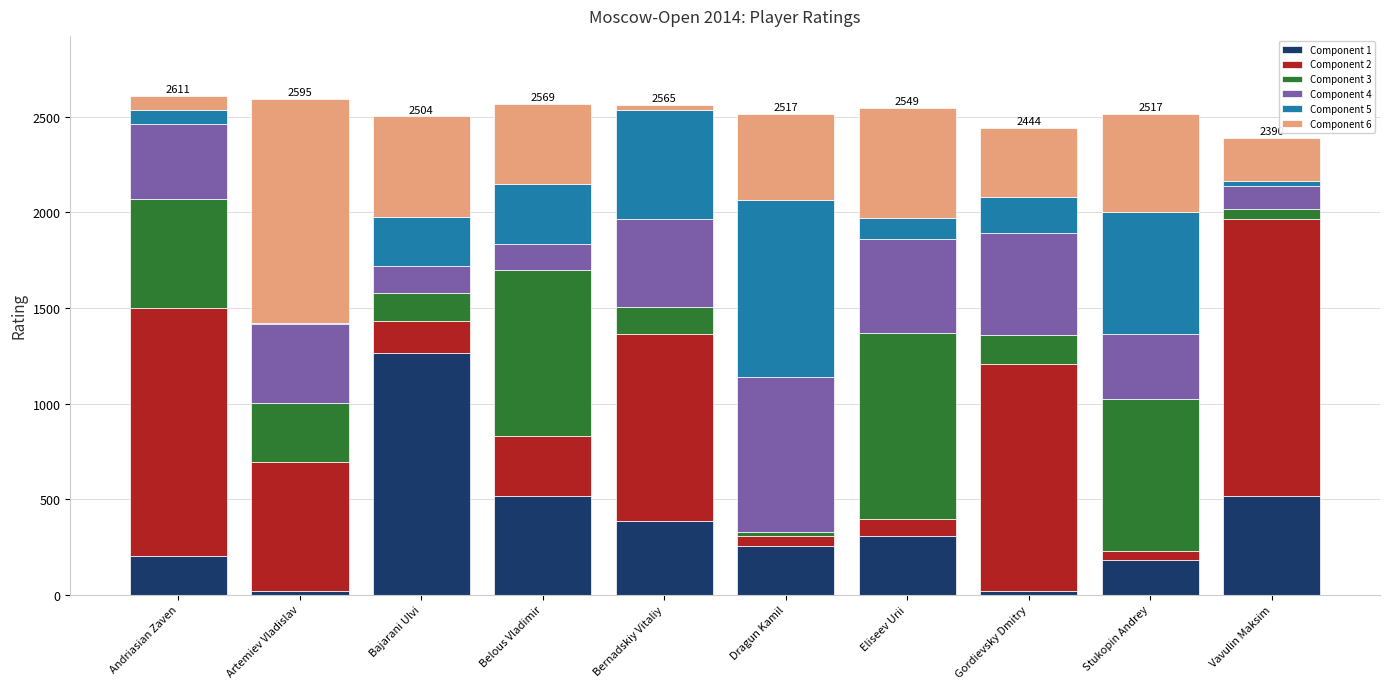

What is the sum of all Component 1 values?

3670.8